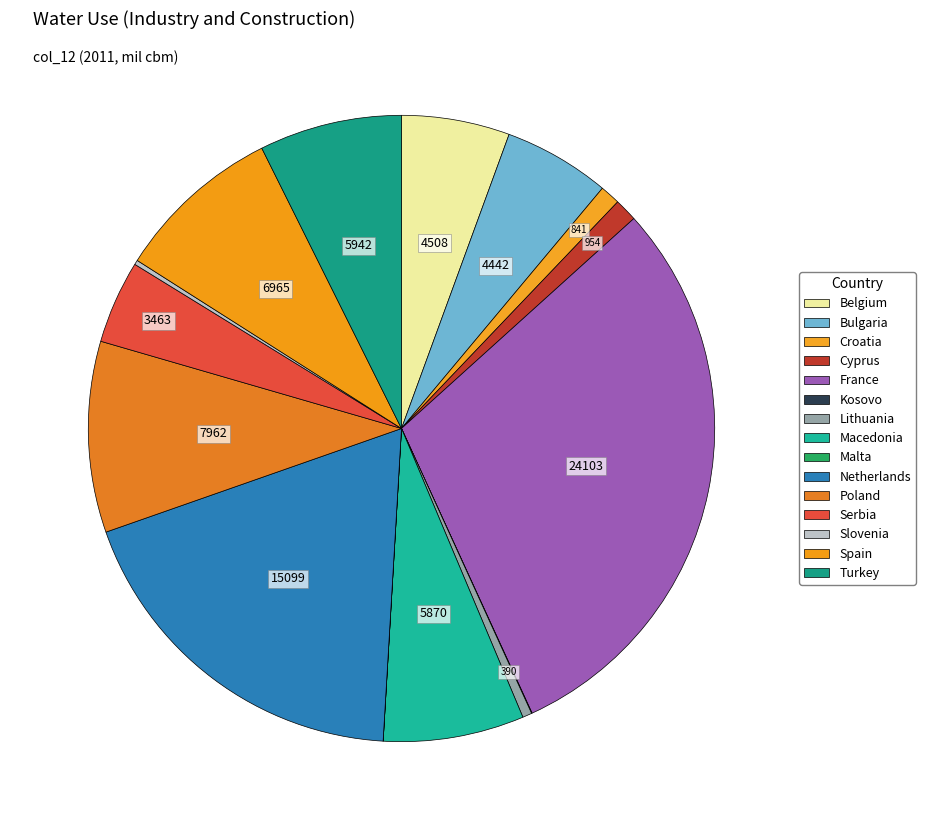

To the nearest percent, what is the average slice percentage?

7%